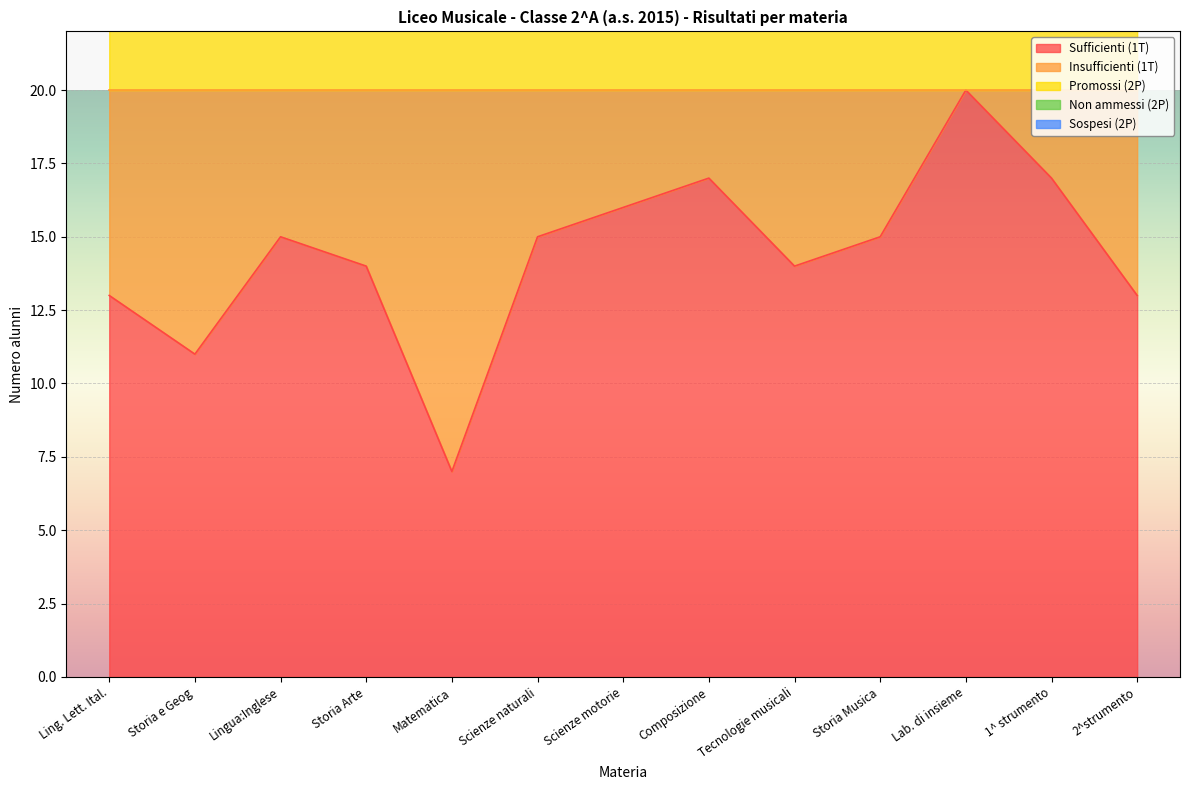

True or false: Sufficienti (1T) has more than 2 interior local peaks.

True